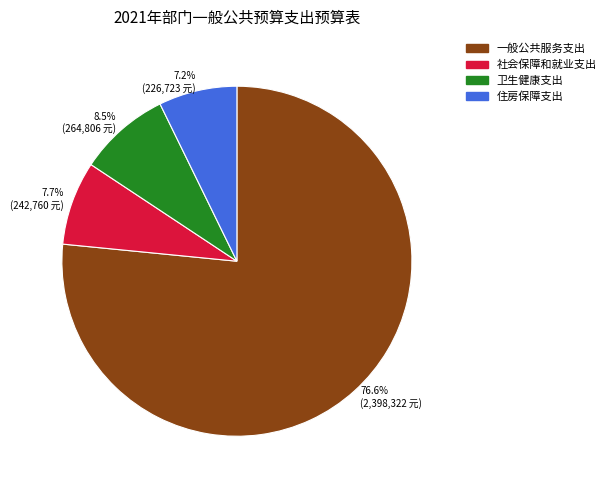

Which has a higher value, 7.7% (242,760 元) or 76.6% (2,398,322 元)?

76.6% (2,398,322 元)